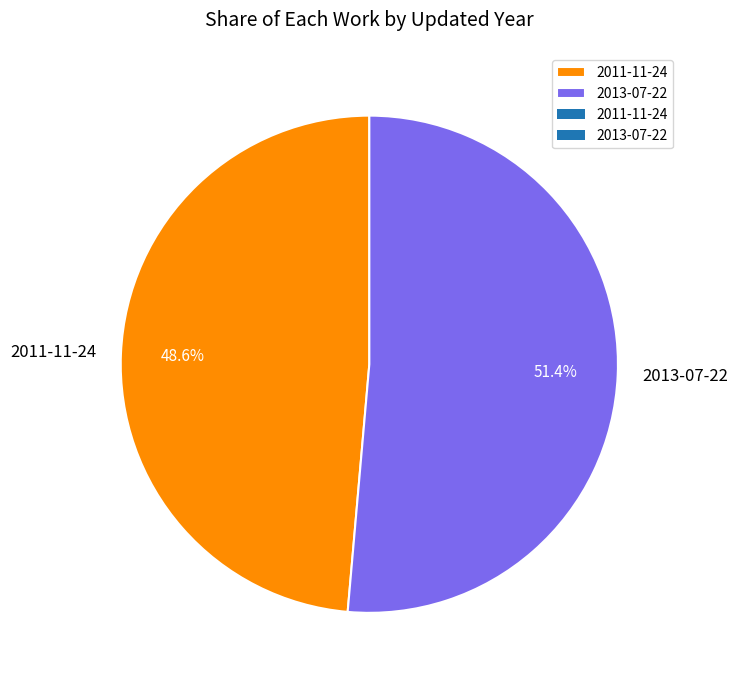

What is the largest slice in the pie chart?

2013-07-22